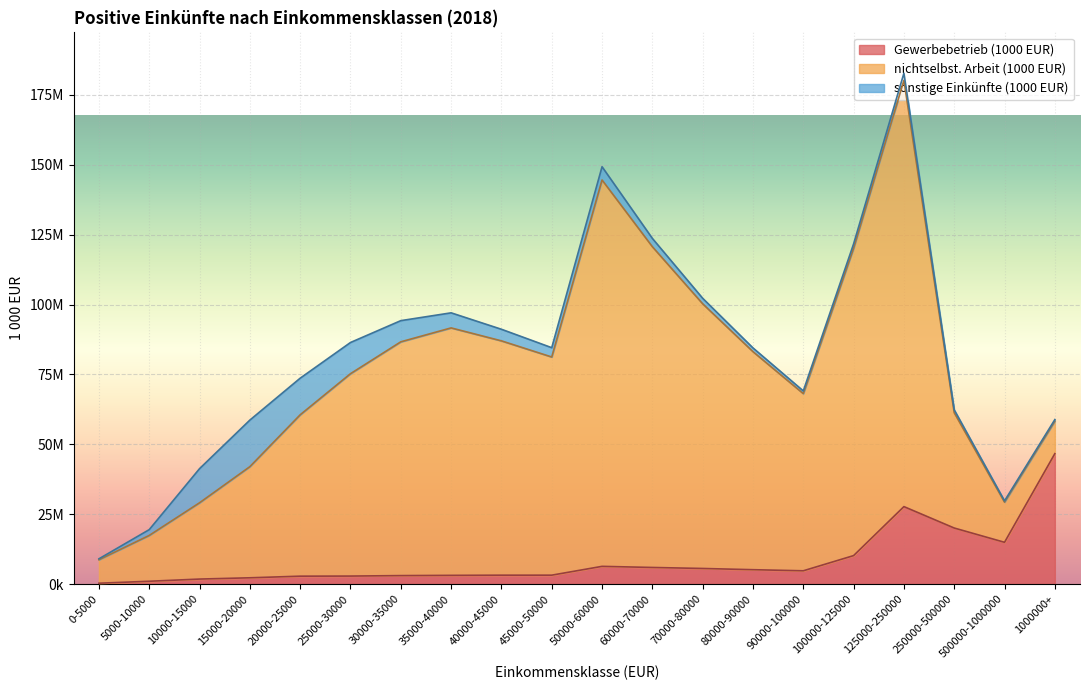

How many lines are shown in the chart?

3